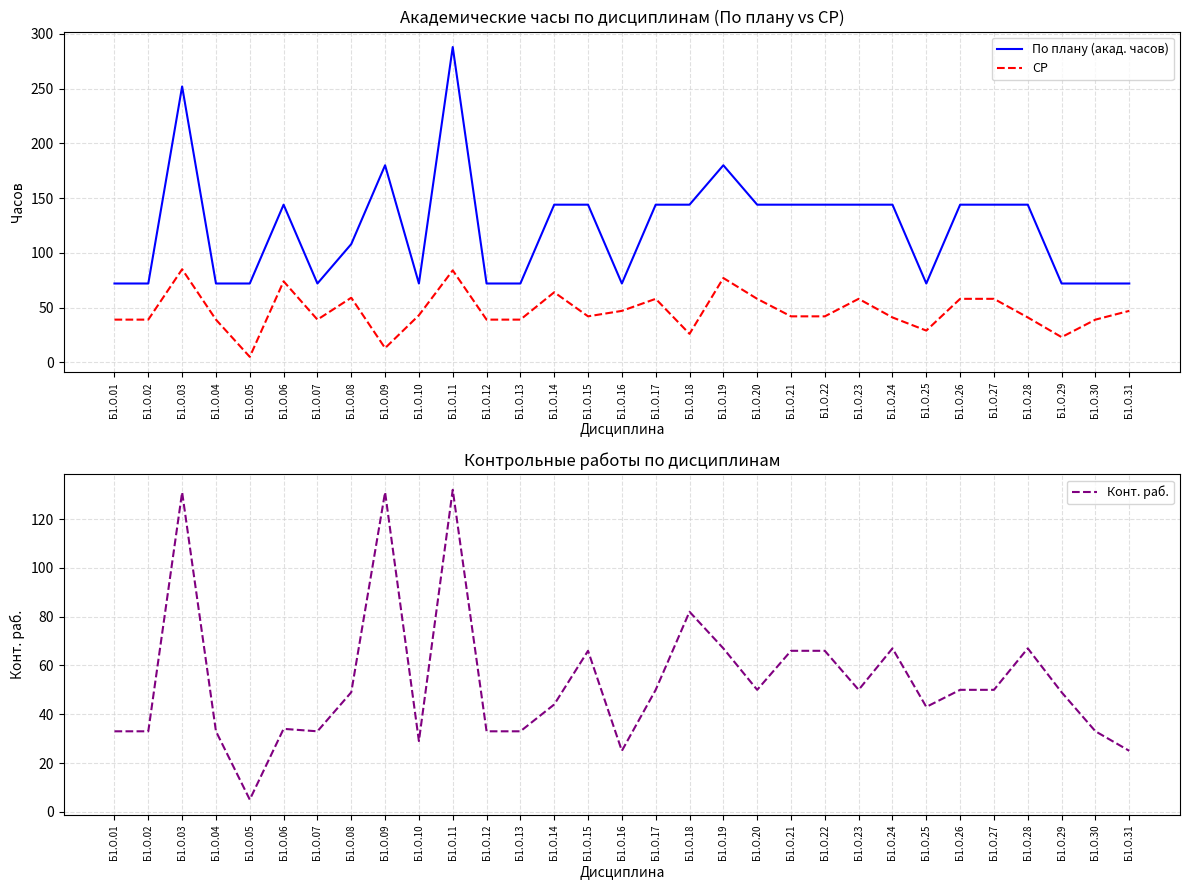

Where is СР nearest to the value 45?

Б1.О.10